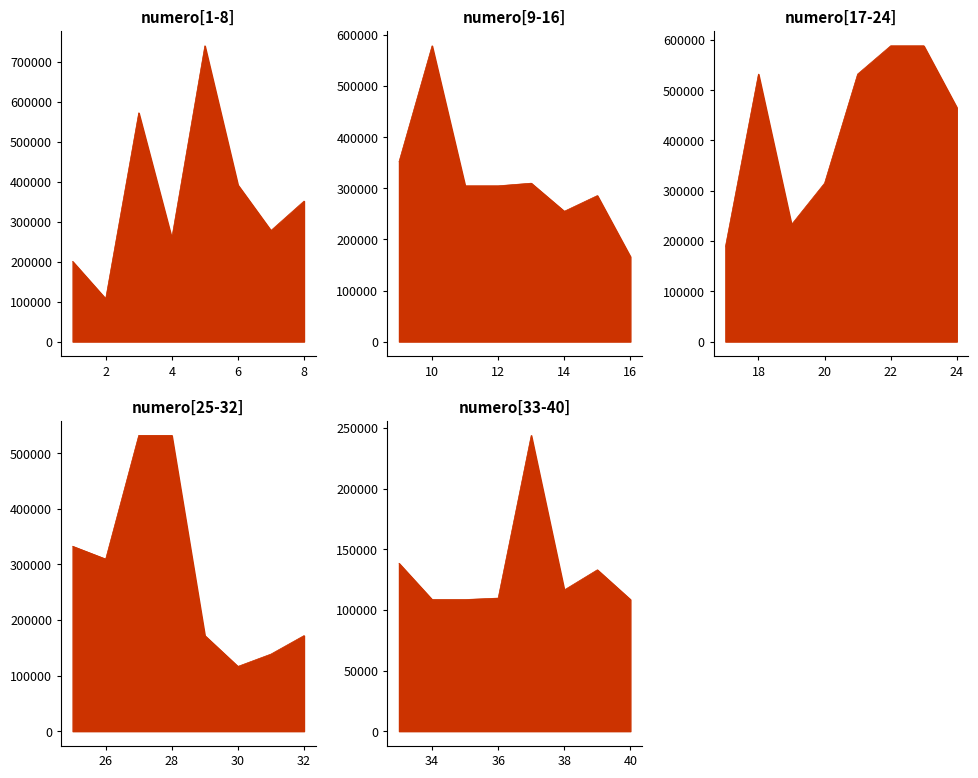

What is the sum of the values at 12 and 24?

770614